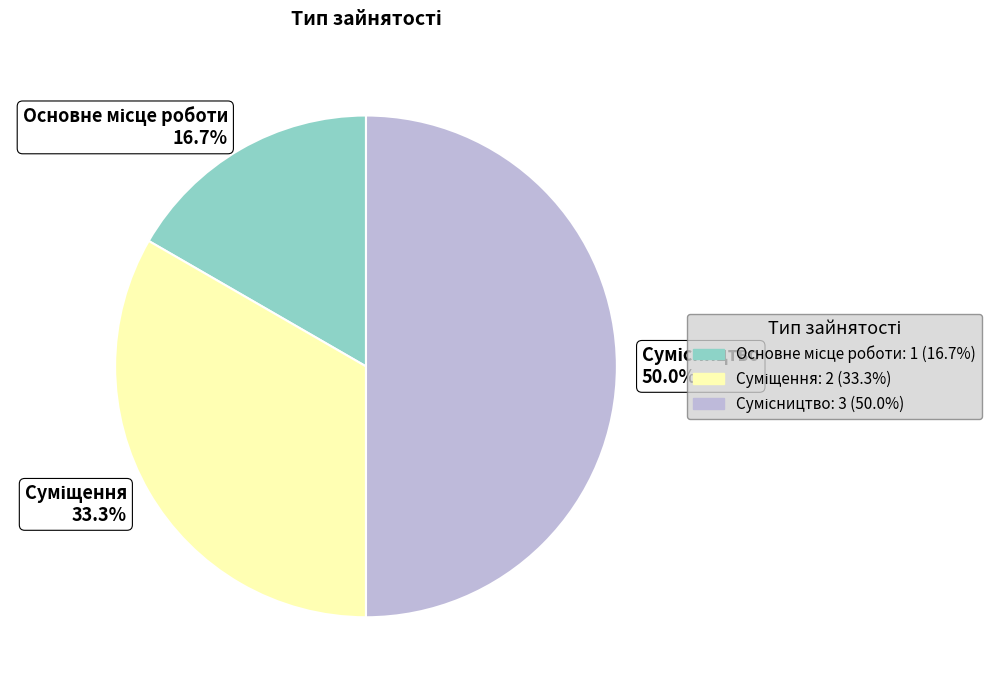

Is it true that Суміщення is 47% of the pie?

False